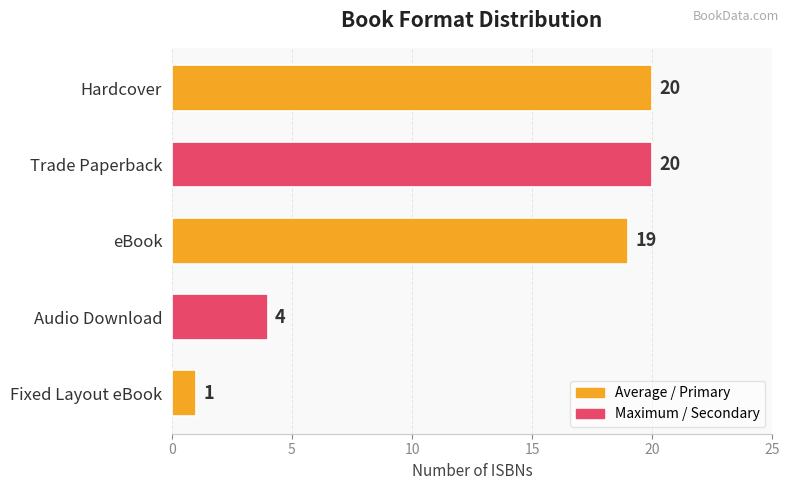

What is the change in value from Audio Download to Fixed Layout eBook?

-3